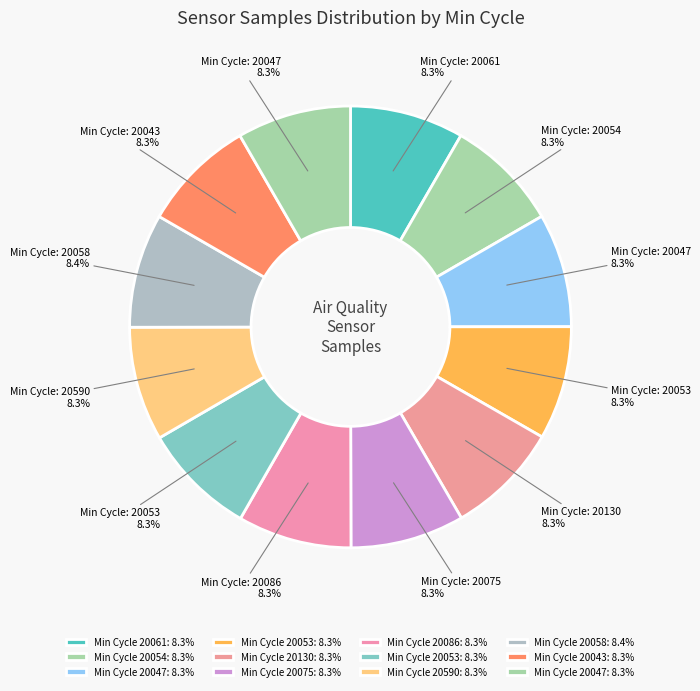

Count the number of slices in the pie.

12